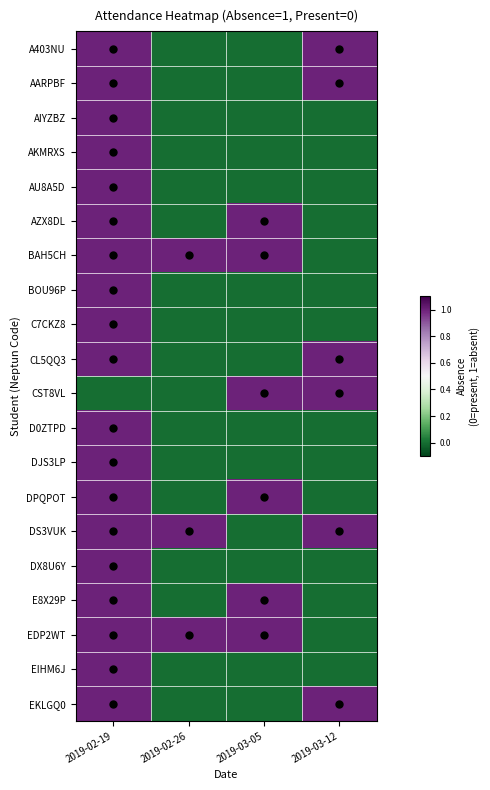

Reading left to right, transcribe all the data shown in this chart.

A403NU: 2019-02-19=1	2019-02-26=0	2019-03-05=0	2019-03-12=1
AARPBF: 2019-02-19=1	2019-02-26=0	2019-03-05=0	2019-03-12=1
AIYZBZ: 2019-02-19=1	2019-02-26=0	2019-03-05=0	2019-03-12=0
AKMRXS: 2019-02-19=1	2019-02-26=0	2019-03-05=0	2019-03-12=0
AU8A5D: 2019-02-19=1	2019-02-26=0	2019-03-05=0	2019-03-12=0
AZX8DL: 2019-02-19=1	2019-02-26=0	2019-03-05=1	2019-03-12=0
BAH5CH: 2019-02-19=1	2019-02-26=1	2019-03-05=1	2019-03-12=0
BOU96P: 2019-02-19=1	2019-02-26=0	2019-03-05=0	2019-03-12=0
C7CKZ8: 2019-02-19=1	2019-02-26=0	2019-03-05=0	2019-03-12=0
CL5QQ3: 2019-02-19=1	2019-02-26=0	2019-03-05=0	2019-03-12=1
CST8VL: 2019-02-19=0	2019-02-26=0	2019-03-05=1	2019-03-12=1
D0ZTPD: 2019-02-19=1	2019-02-26=0	2019-03-05=0	2019-03-12=0
DJS3LP: 2019-02-19=1	2019-02-26=0	2019-03-05=0	2019-03-12=0
DPQPOT: 2019-02-19=1	2019-02-26=0	2019-03-05=1	2019-03-12=0
DS3VUK: 2019-02-19=1	2019-02-26=1	2019-03-05=0	2019-03-12=1
DX8U6Y: 2019-02-19=1	2019-02-26=0	2019-03-05=0	2019-03-12=0
E8X29P: 2019-02-19=1	2019-02-26=0	2019-03-05=1	2019-03-12=0
EDP2WT: 2019-02-19=1	2019-02-26=1	2019-03-05=1	2019-03-12=0
EIHM6J: 2019-02-19=1	2019-02-26=0	2019-03-05=0	2019-03-12=0
EKLGQ0: 2019-02-19=1	2019-02-26=0	2019-03-05=0	2019-03-12=1